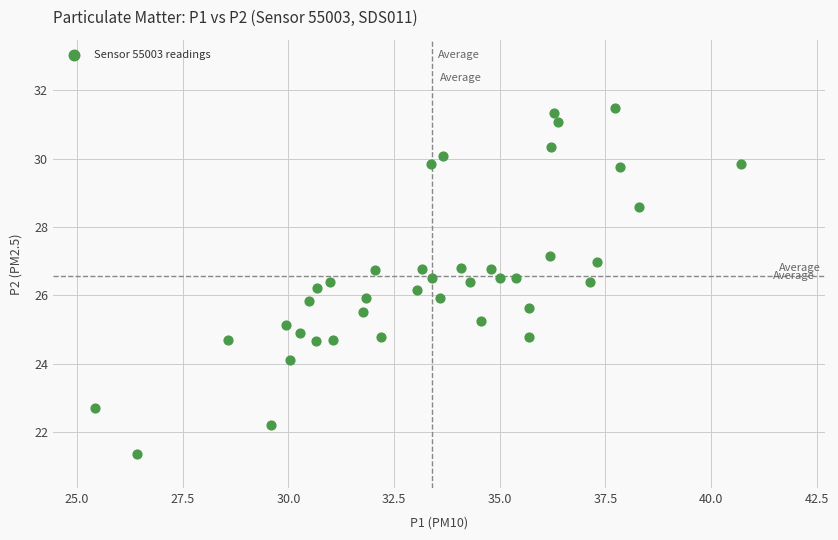

What is the range of Y values (max minus min)?

10.1